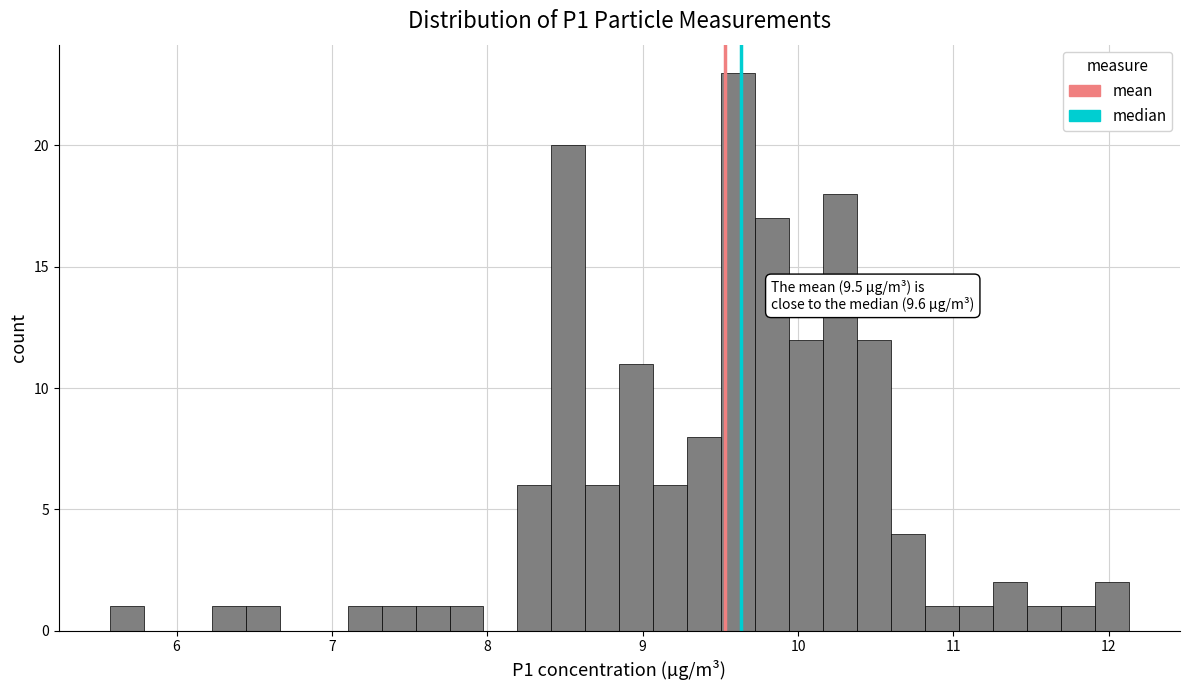

Read against the x-axis, roughly where is the centre of the tallest bar?

9.6